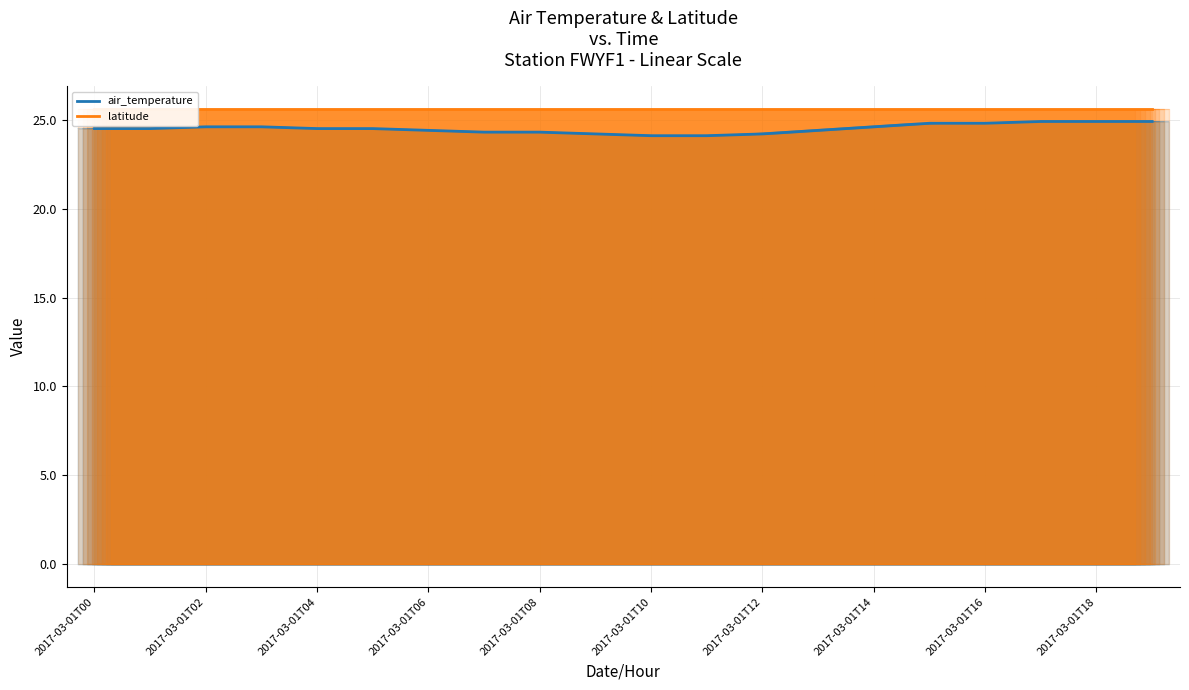

True or false: air_temperature has more than 2 points higher than both neighbors.

False